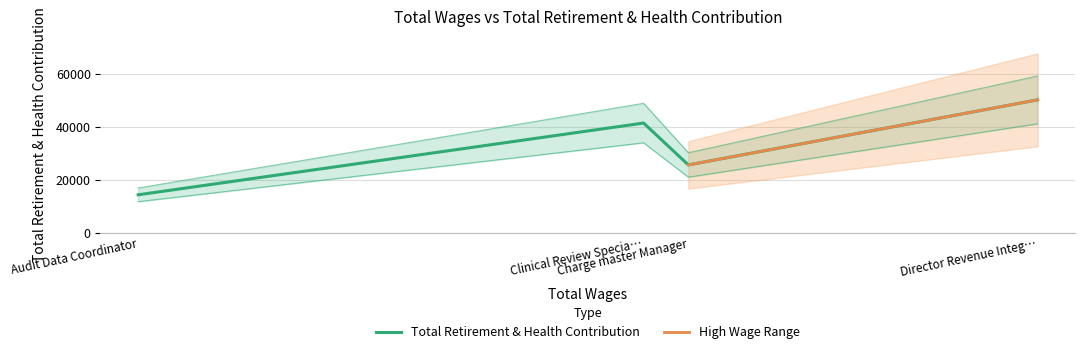

How many points are higher than both their immediate neighbors (excluding endpoints)?

1